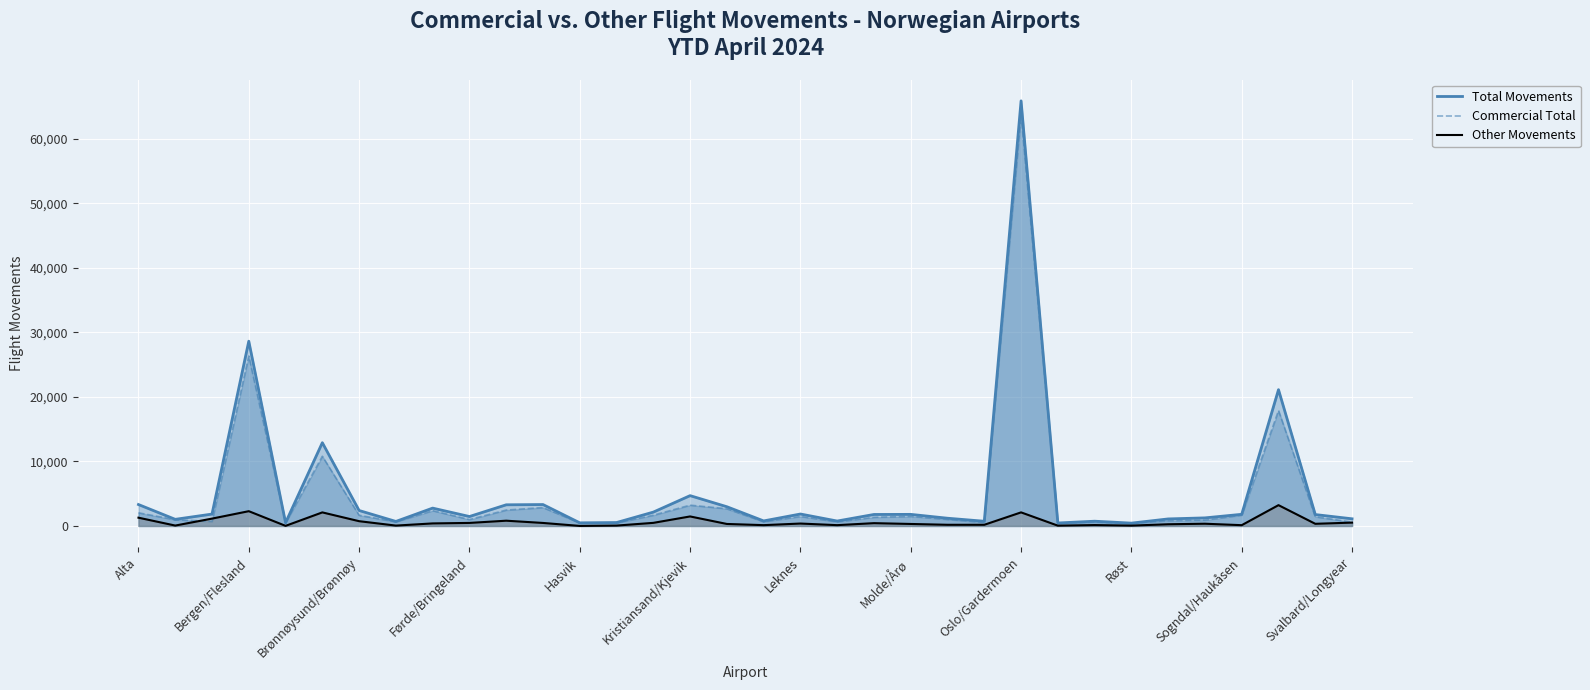

What is the greatest value displayed?

65868